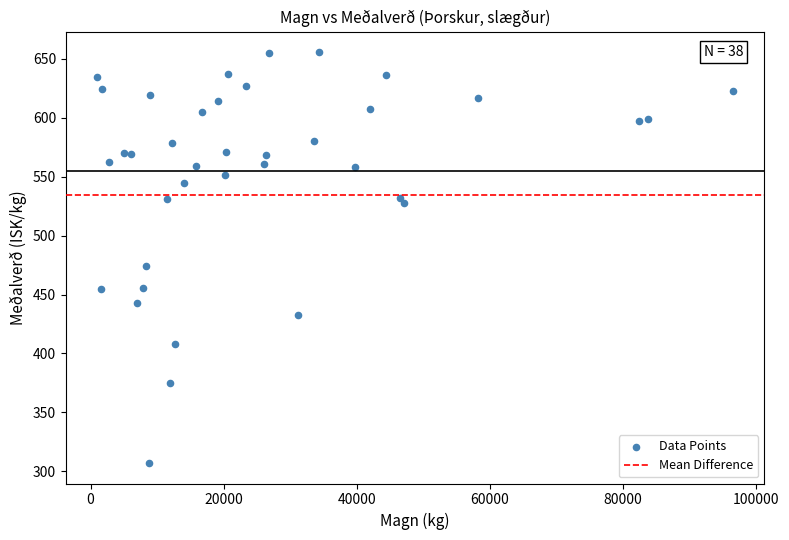

What is the range of X values (max minus min)?

95450.0